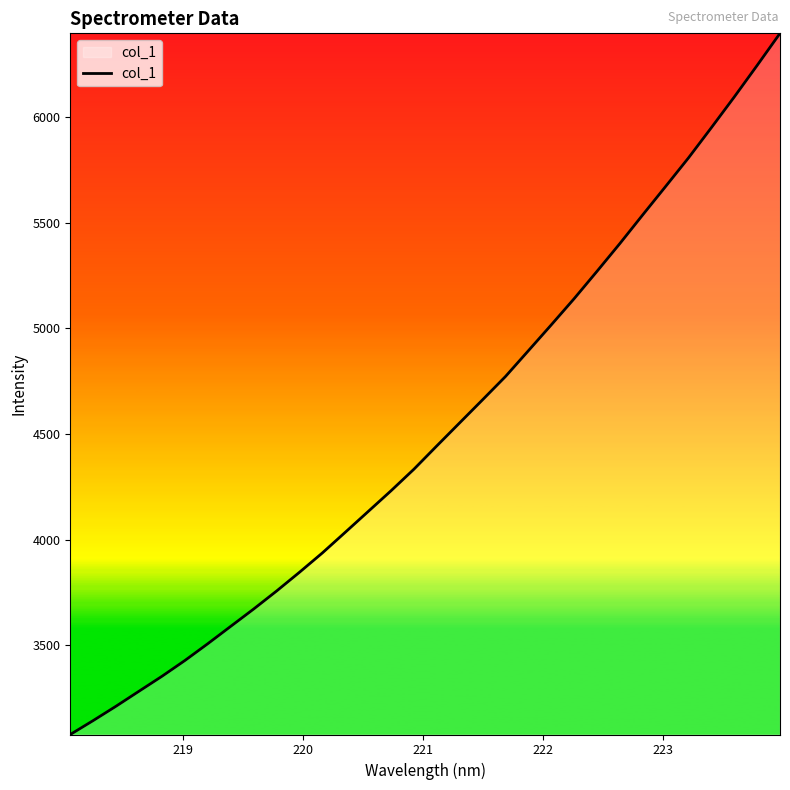

What is the minimum value shown in the chart?

3078.7